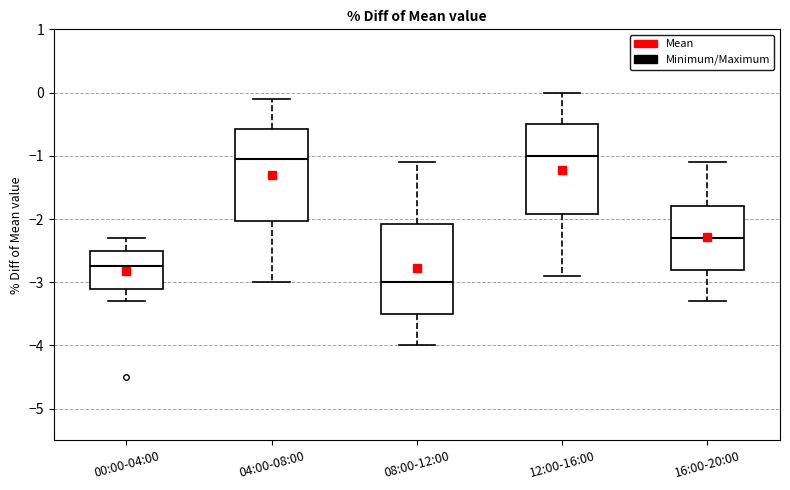

Reading left to right, read every box against the y-axis: the position of its median line, the range the box covers, and the ends of its whiskers. The values are not printed on the chart, so give them approximately, as read against the axis.

00:00-04:00: median -2.7, box -3.1 to -2.5, whiskers -3.3 to -2.3
04:00-08:00: median -1.0, box -2.0 to -0.6, whiskers -3.0 to -0.1
08:00-12:00: median -3.0, box -3.5 to -2.1, whiskers -4.0 to -1.1
12:00-16:00: median -1.0, box -1.9 to -0.5, whiskers -2.9 to 0.0
16:00-20:00: median -2.3, box -2.8 to -1.8, whiskers -3.3 to -1.1